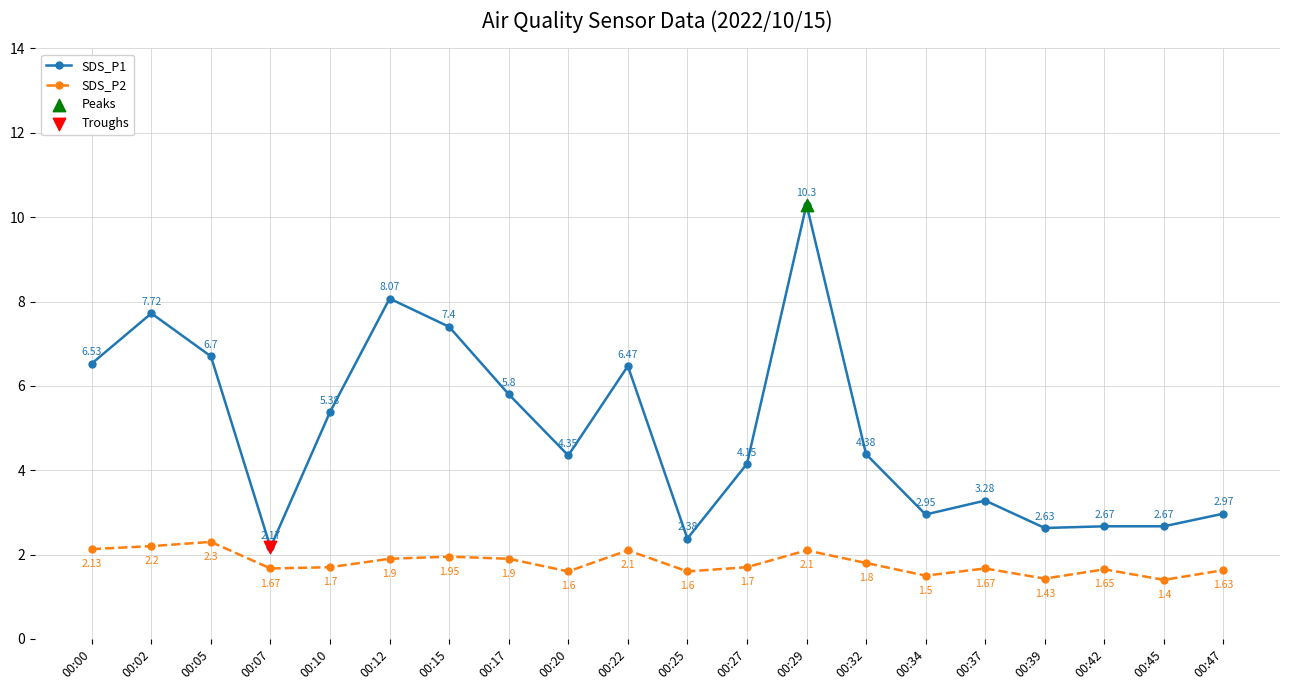

What is the difference between the highest and lowest values at 00:45?

1.3